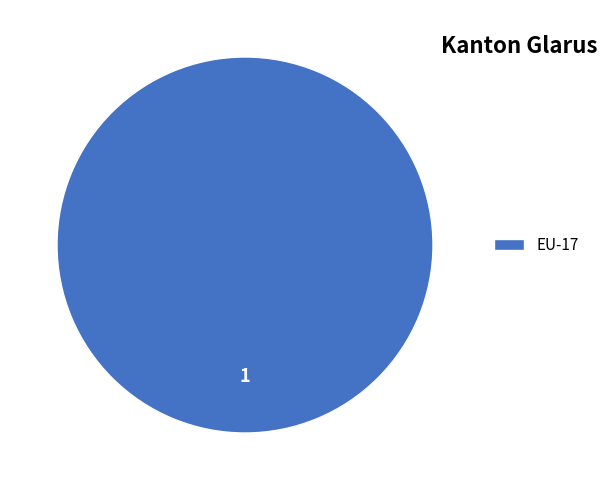

The EU-17 slice represents 88% of the pie. True or false?

False